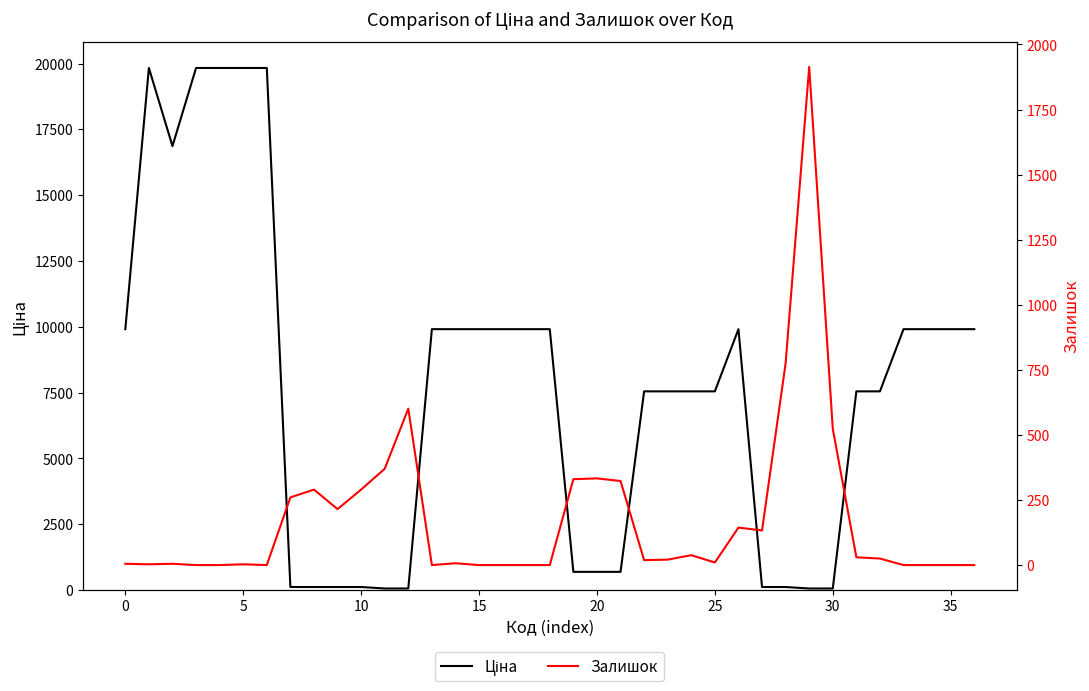

True or false: Ціна has a value of 9908.5 at 15.

True